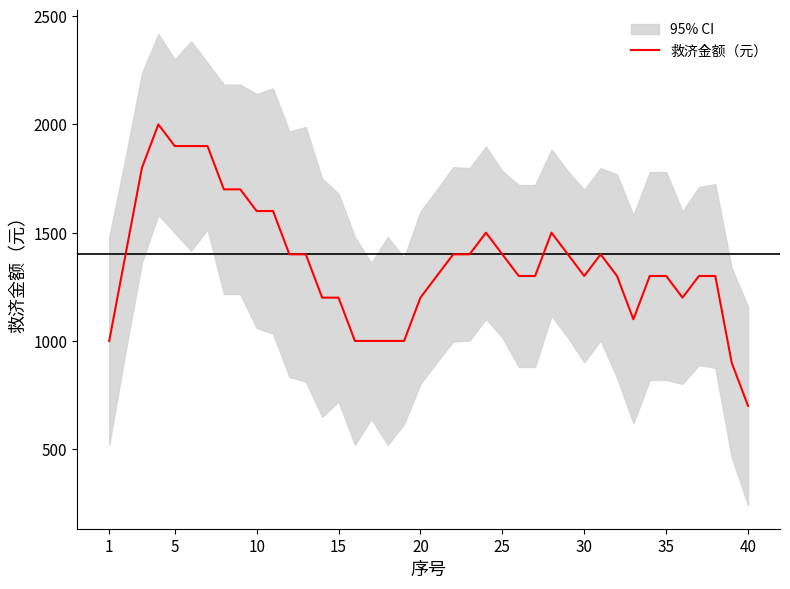

True or false: the data has more than 2 interior local peaks.

True